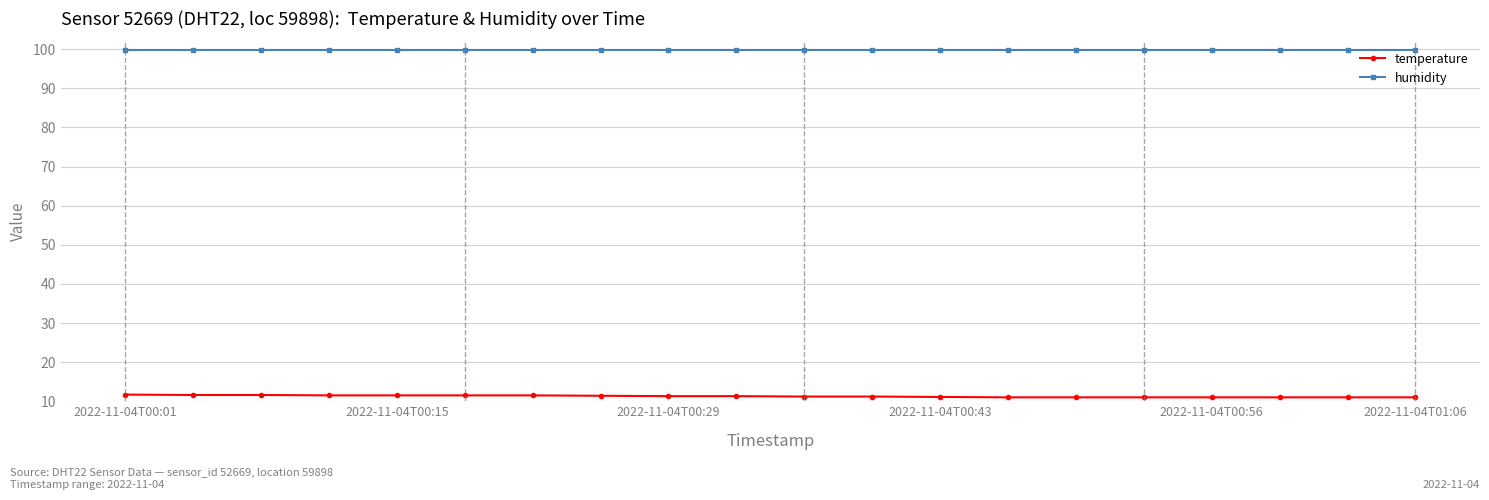

What is the average value of the humidity series?

99.9